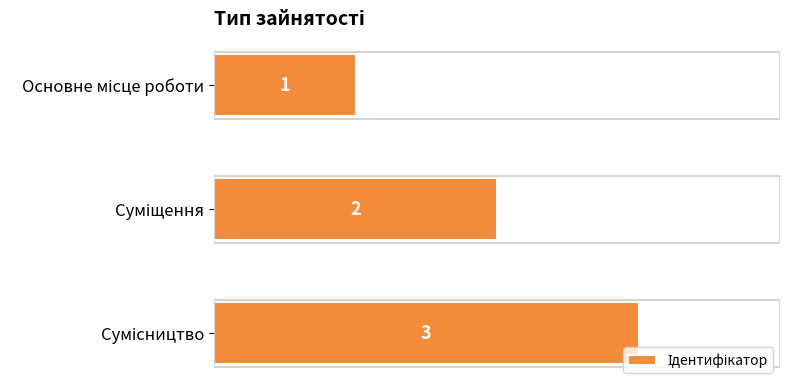

What is the sum of all values?

6